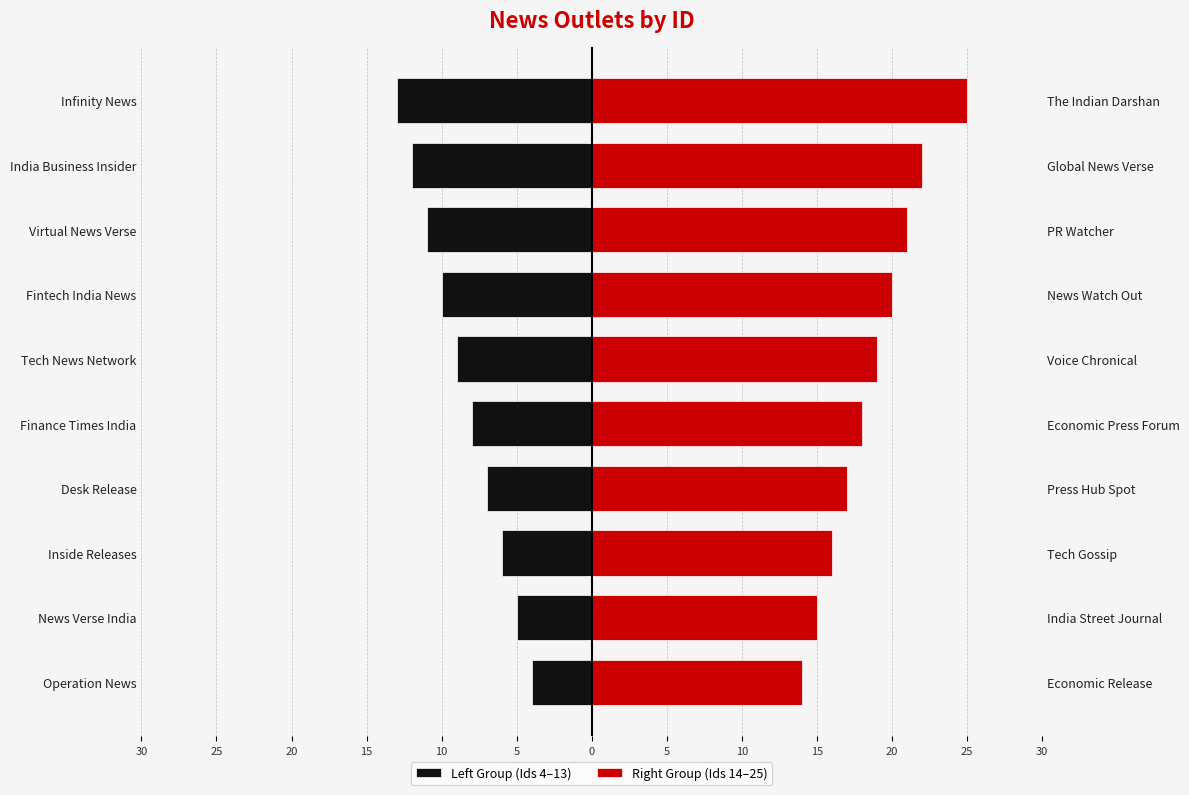

Between Operation News and News Verse India, which is larger?

Operation News